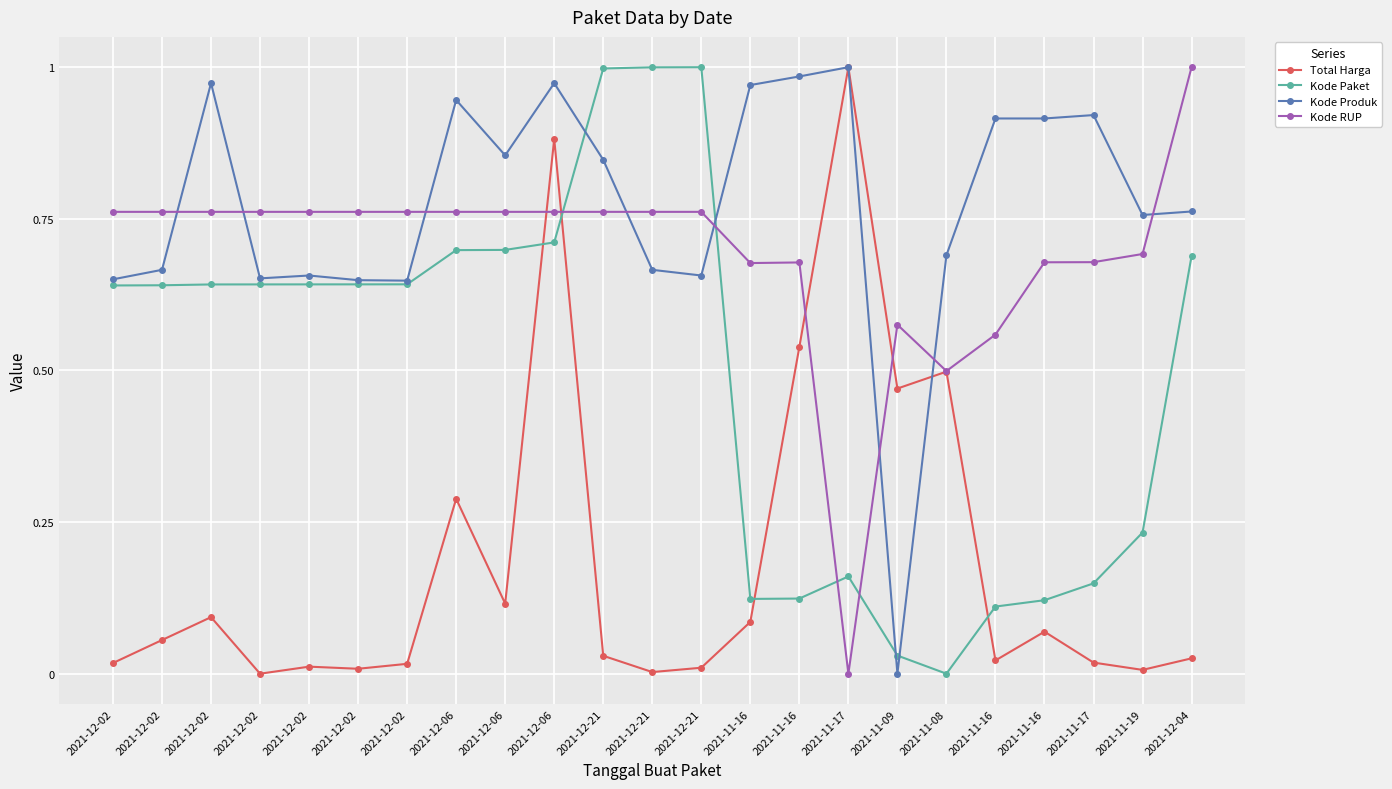

After their last crossing, which series has the higher values: Total Harga or Kode Paket?

Kode Paket